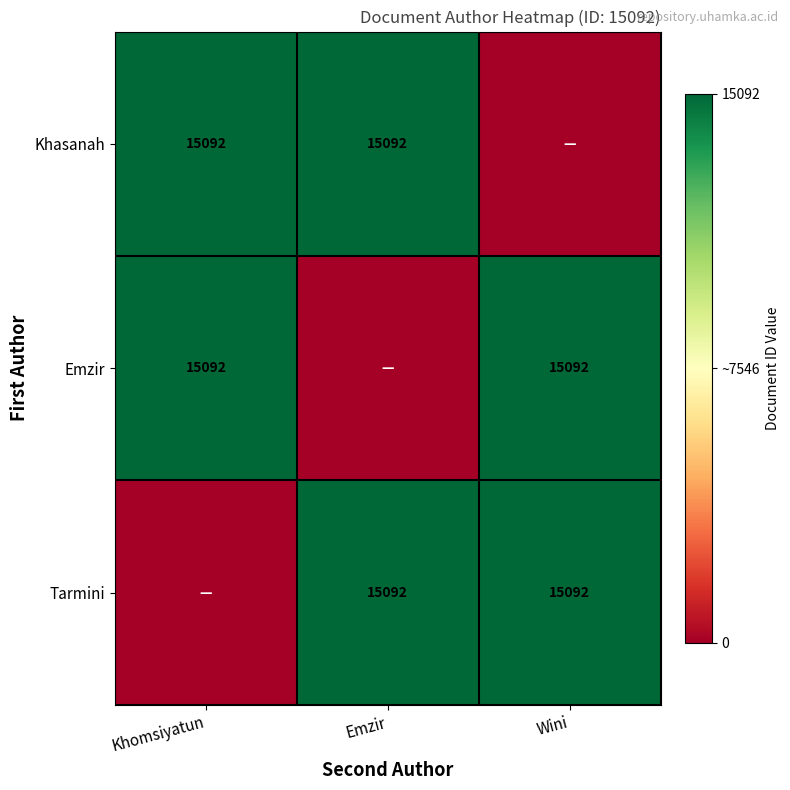

The Emzir series shows 15092 at Wini. True or false?

True